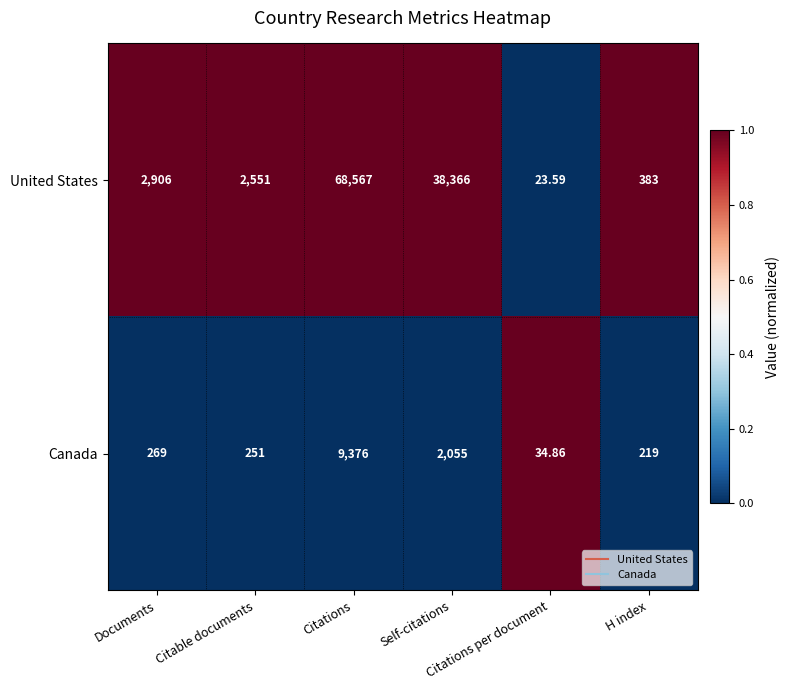

Rank the series by their maximum value, from lowest to highest.

Canada, United States